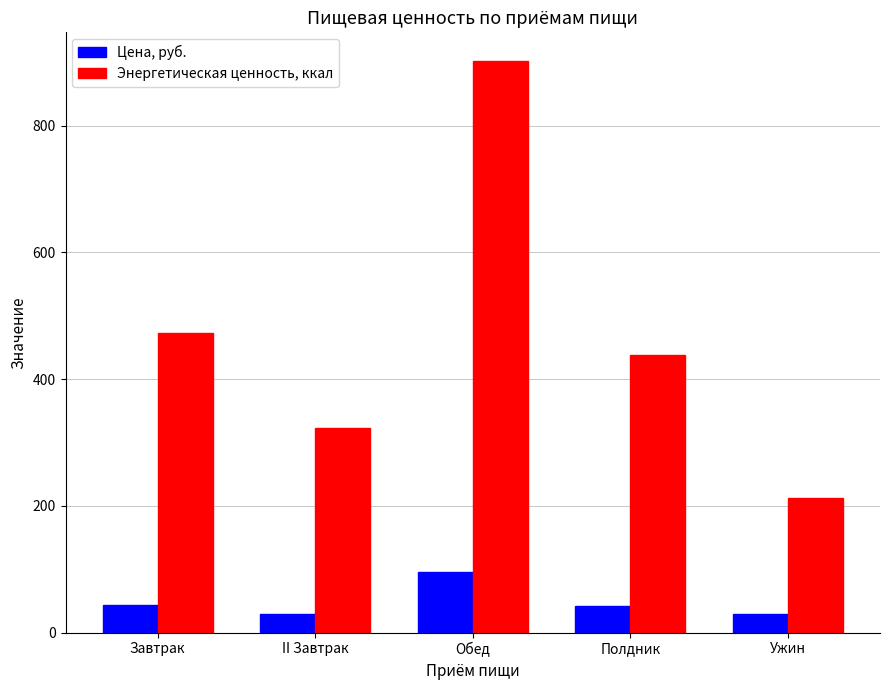

How many groups of bars are there?

5